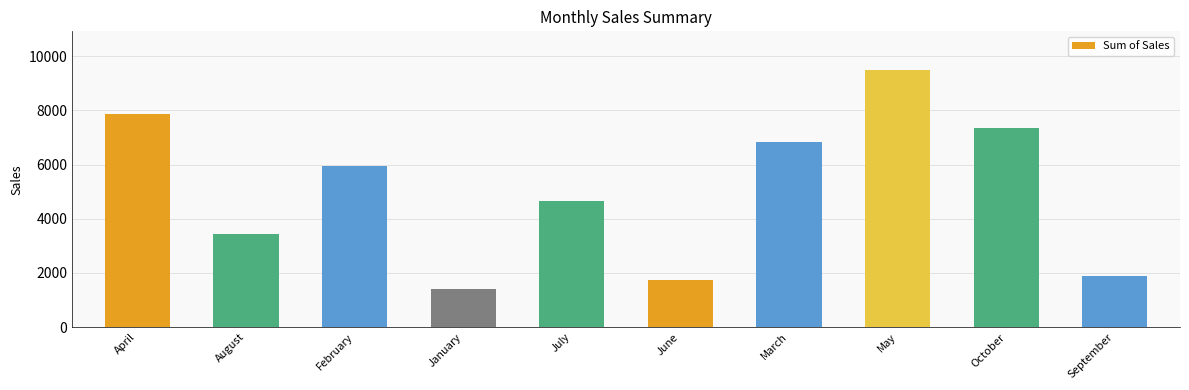

What is the sum of all values?

50632